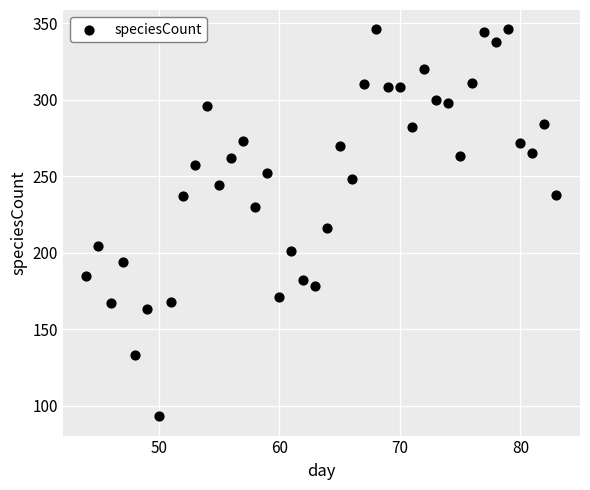

What Y value in the scatter plot is closest to 219?

216